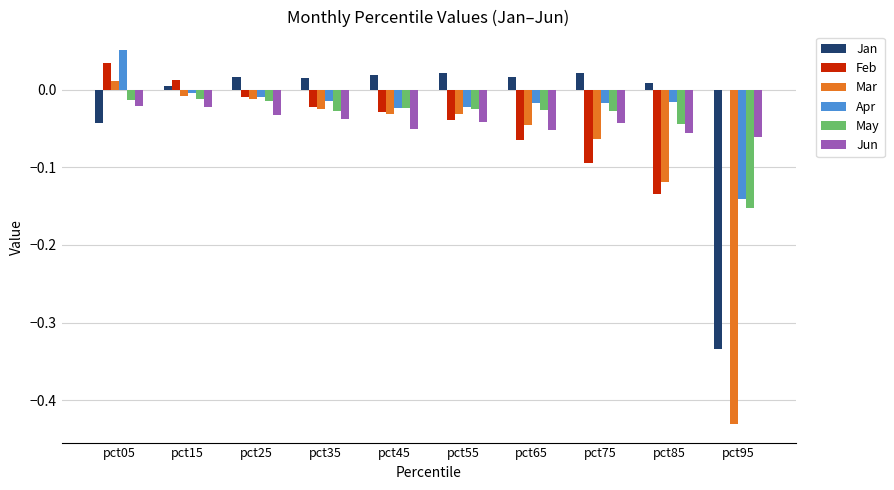

Which series has the widest spread of values?

Mar